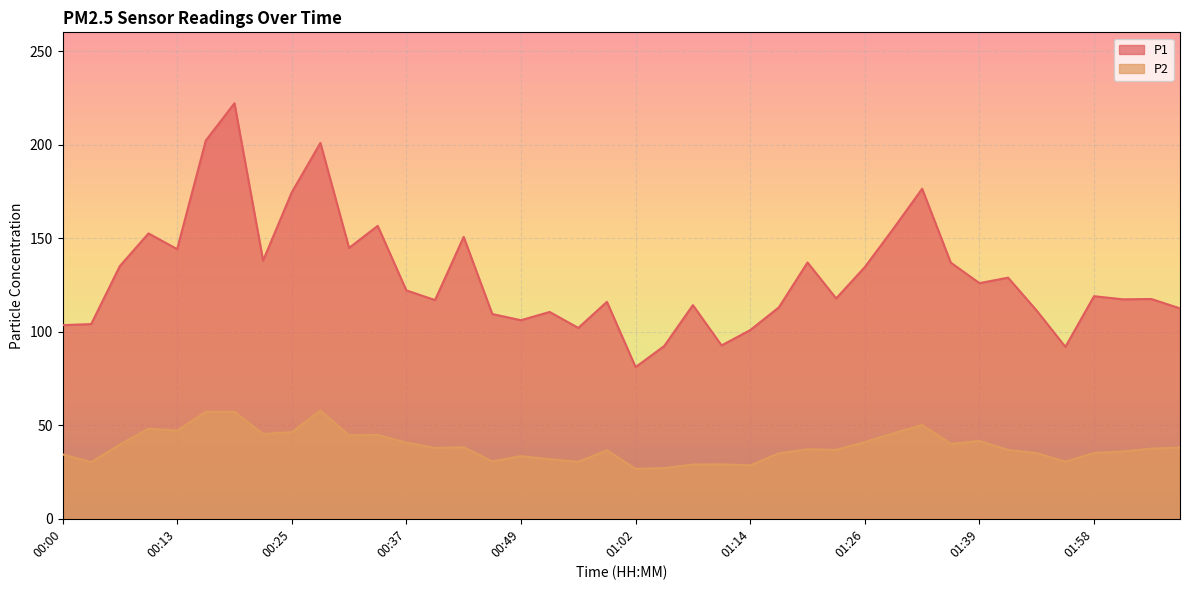

What is the label of the 40th point from the right?

00:00